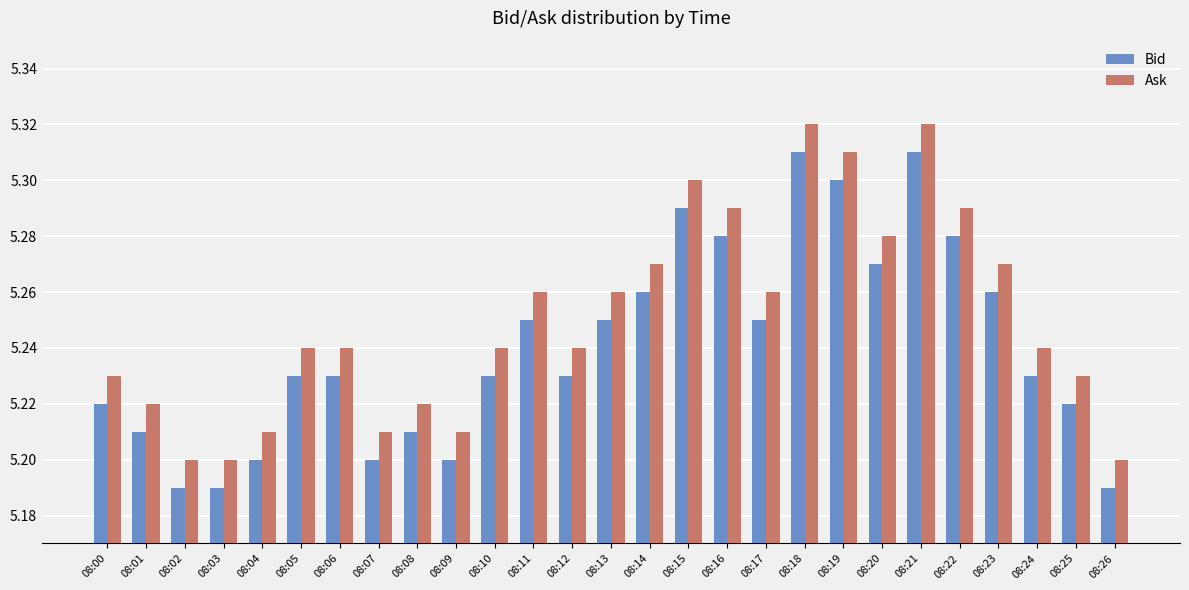

Which series has the largest range (max minus min)?

Ask